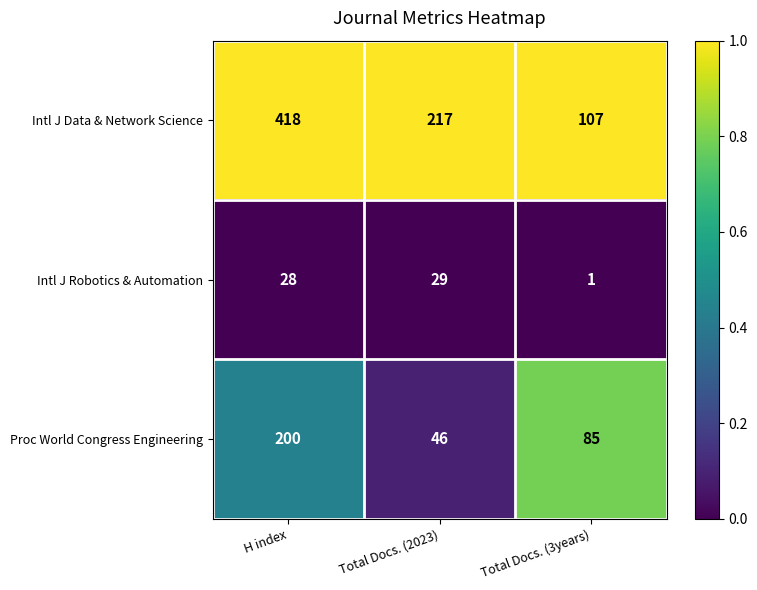

Reading left to right, transcribe all the data shown in this chart.

Intl J Data & Network Science: H index=418	Total Docs. (2023)=217	Total Docs. (3years)=107
Intl J Robotics & Automation: H index=28	Total Docs. (2023)=29	Total Docs. (3years)=1
Proc World Congress Engineering: H index=200	Total Docs. (2023)=46	Total Docs. (3years)=85